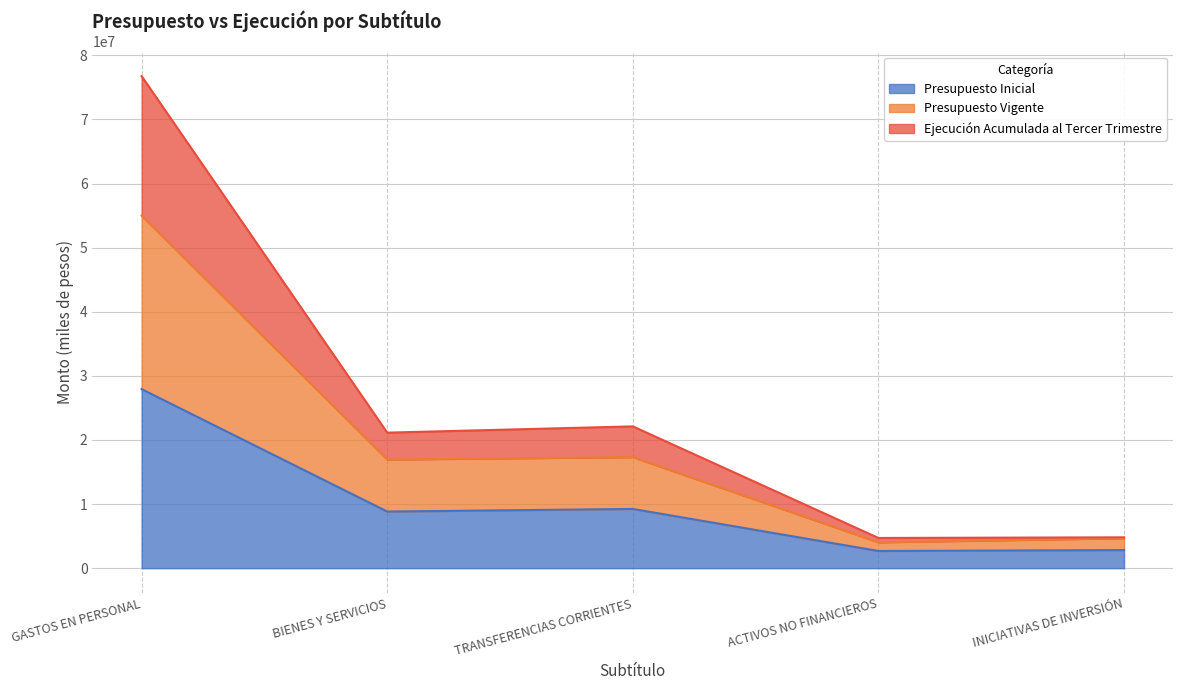

True or false: Presupuesto Vigente and Ejecución Acumulada al Tercer Trimestre intersect in this chart.

False